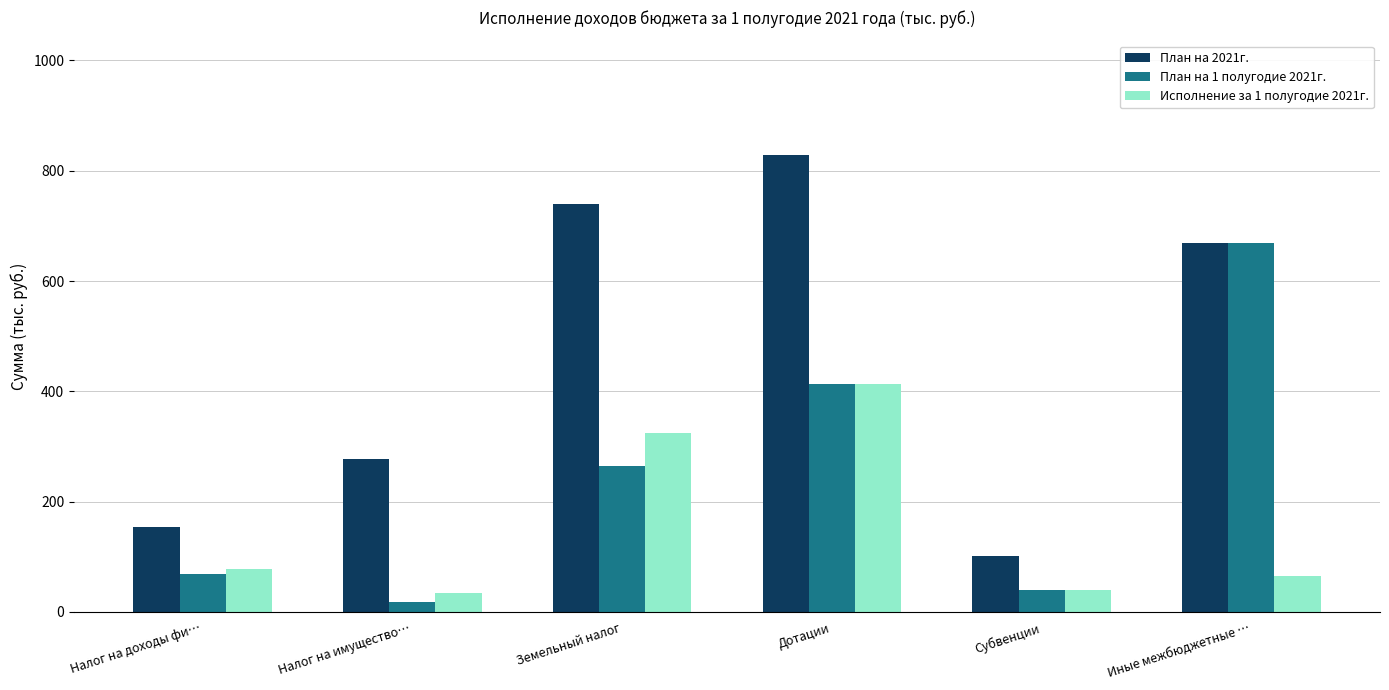

The value of План на 2021г. at Земельный налог is 1174.9. True or false?

False